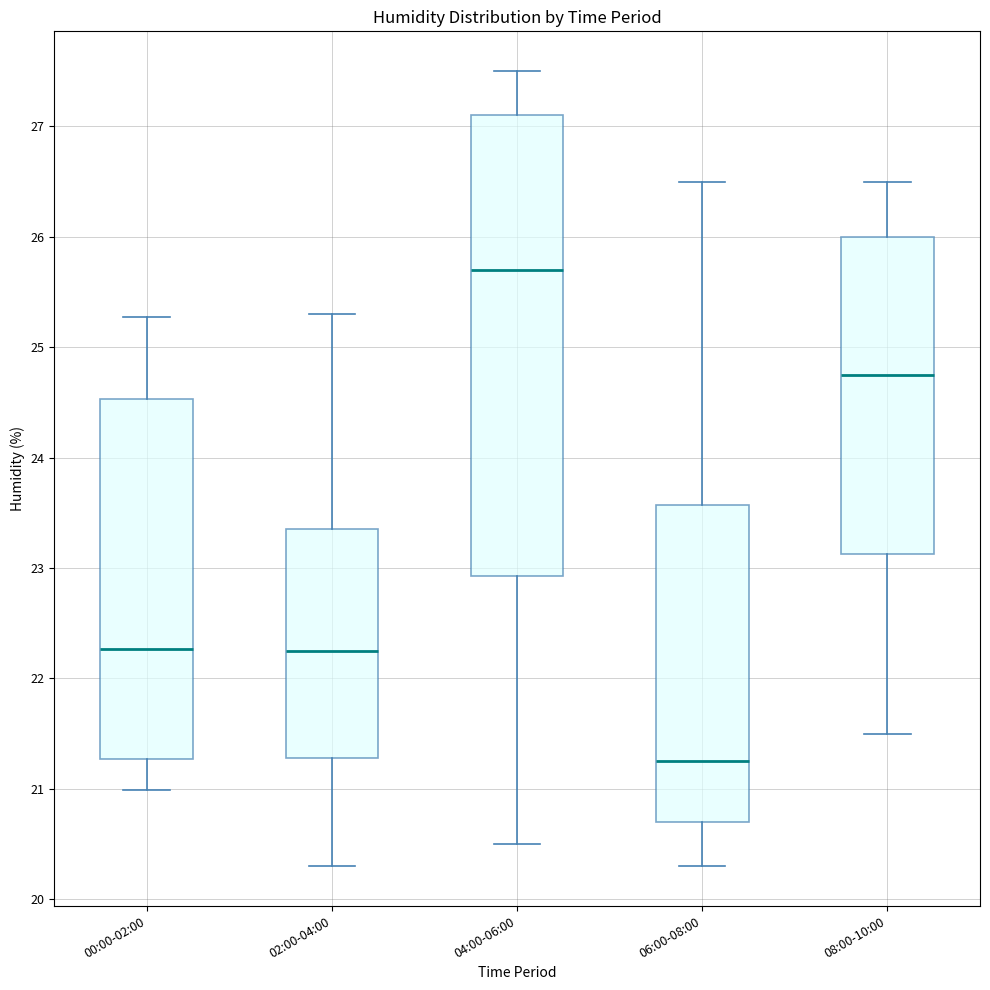

Reading left to right, read every box against the y-axis: the position of its median line, the range the box covers, and the ends of its whiskers. The values are not printed on the chart, so give them approximately, as read against the axis.

00:00-02:00: median 22.3, box 21.3 to 24.5, whiskers 21.0 to 25.3
02:00-04:00: median 22.3, box 21.3 to 23.4, whiskers 20.3 to 25.3
04:00-06:00: median 25.7, box 22.9 to 27.1, whiskers 20.5 to 27.5
06:00-08:00: median 21.3, box 20.7 to 23.6, whiskers 20.3 to 26.5
08:00-10:00: median 24.8, box 23.1 to 26.0, whiskers 21.5 to 26.5